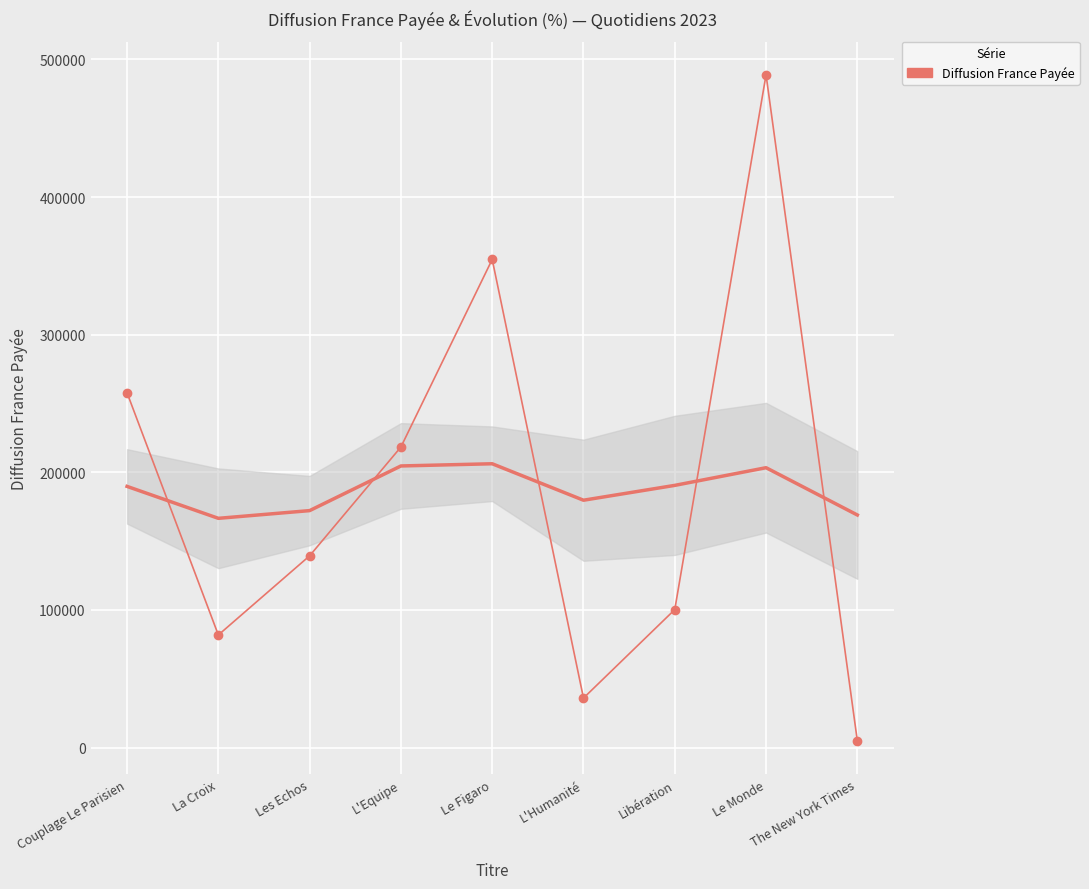

Rank the categories by value from highest to lowest.

Le Monde, Le Figaro, Couplage Le Parisien, L'Equipe, Les Echos, Libération, La Croix, L'Humanité, The New York Times